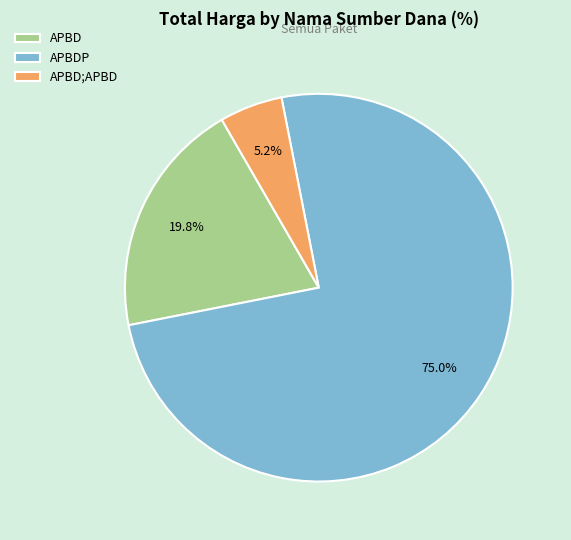

How many segments does this pie chart have?

3